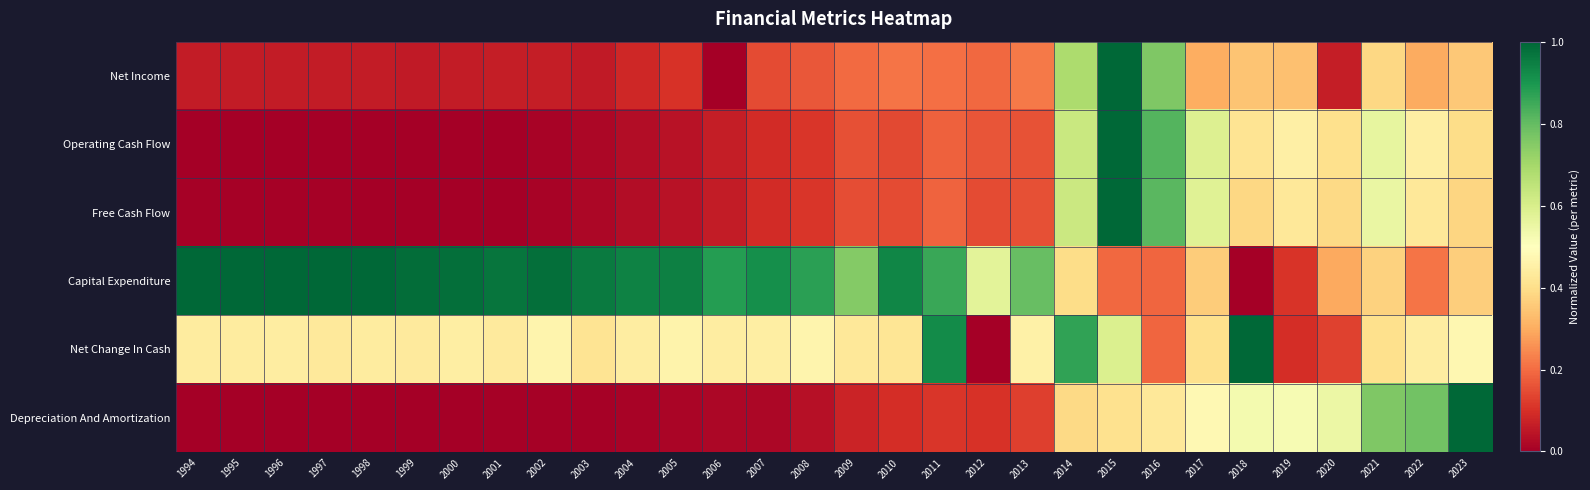

How many series are shown in this chart?

6